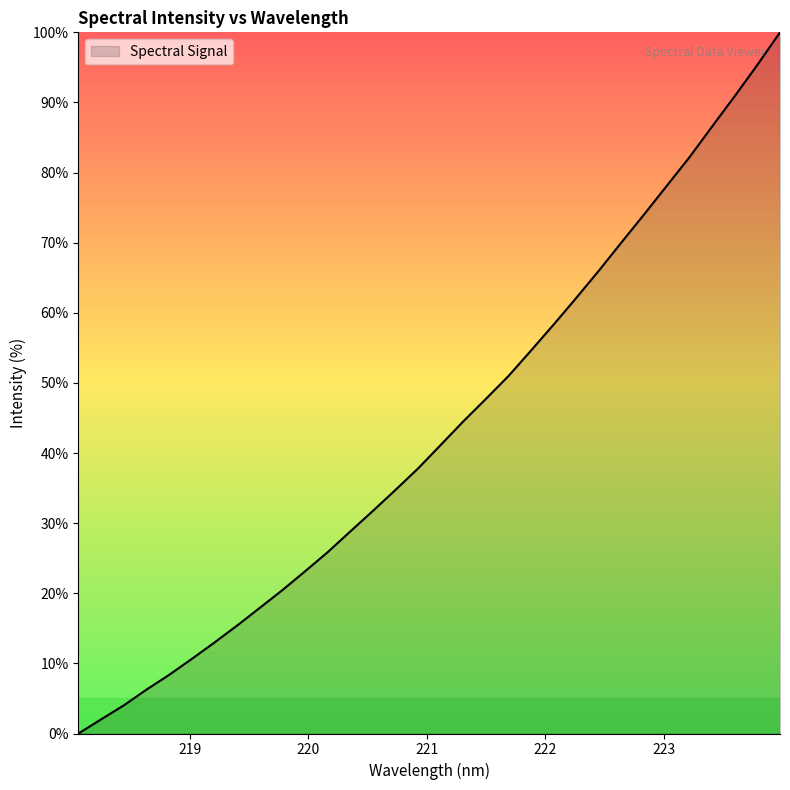

What is the maximum value shown in the chart?

100.0